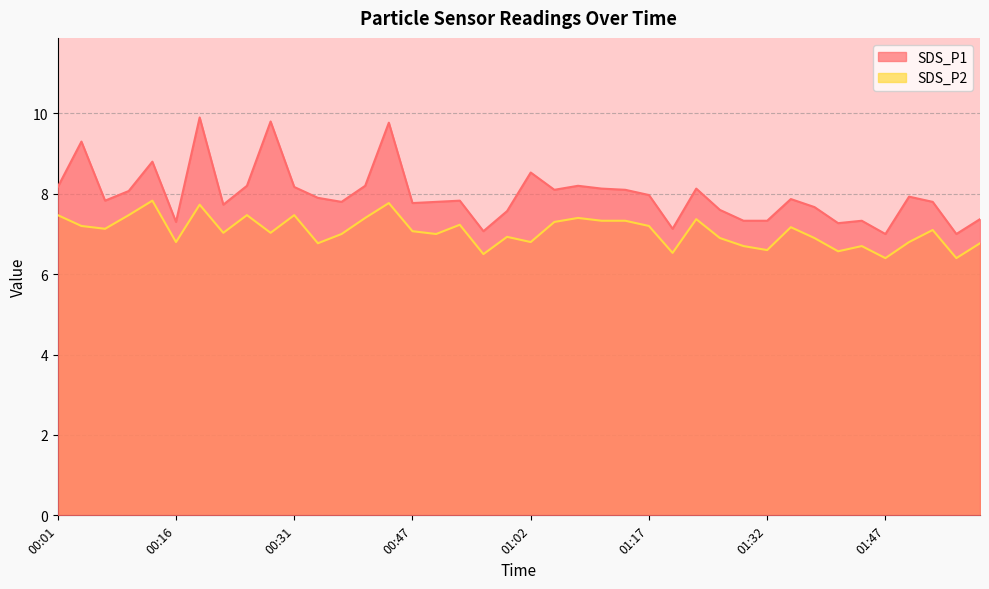

How many values in the SDS_P1 series exceed 7?

38